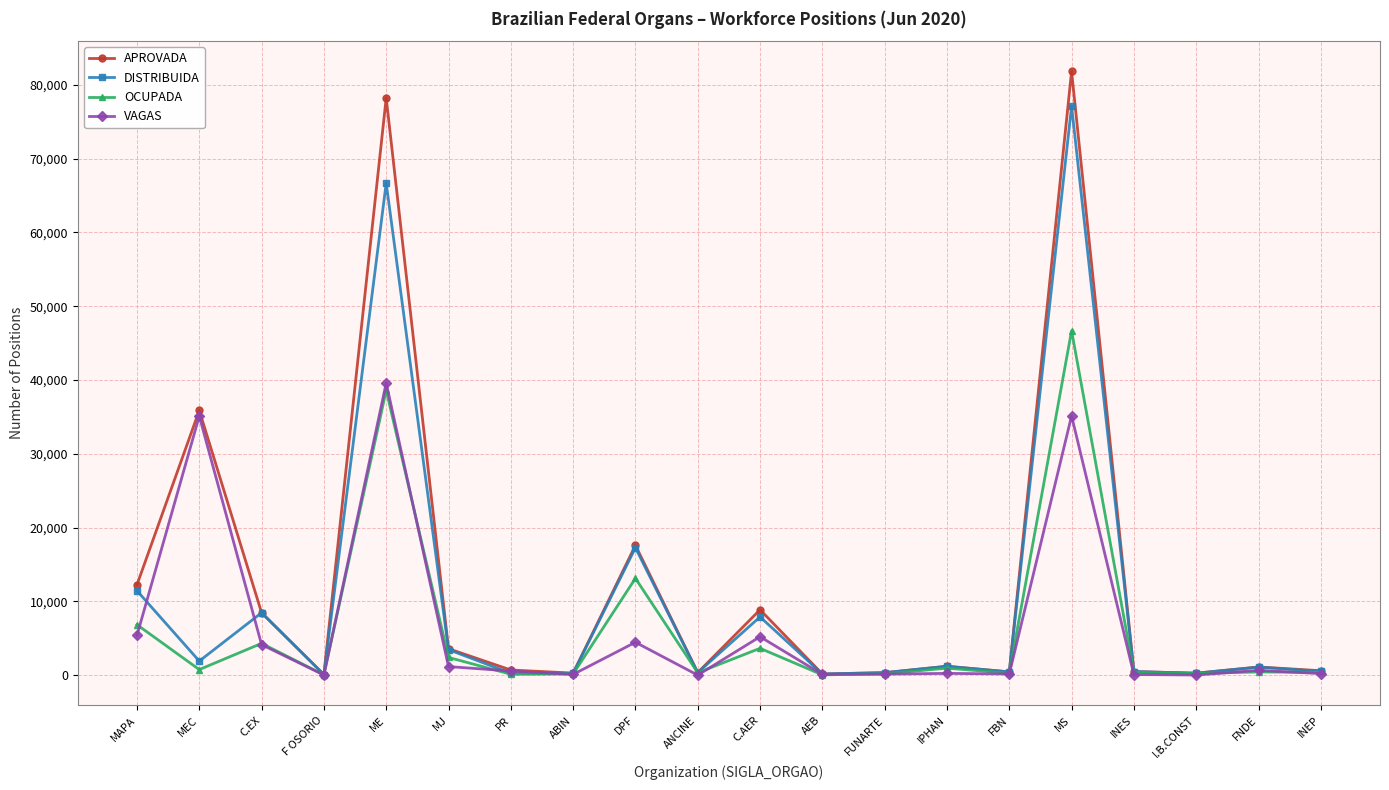

Where is DISTRIBUIDA nearest to the value 38602?

DPF